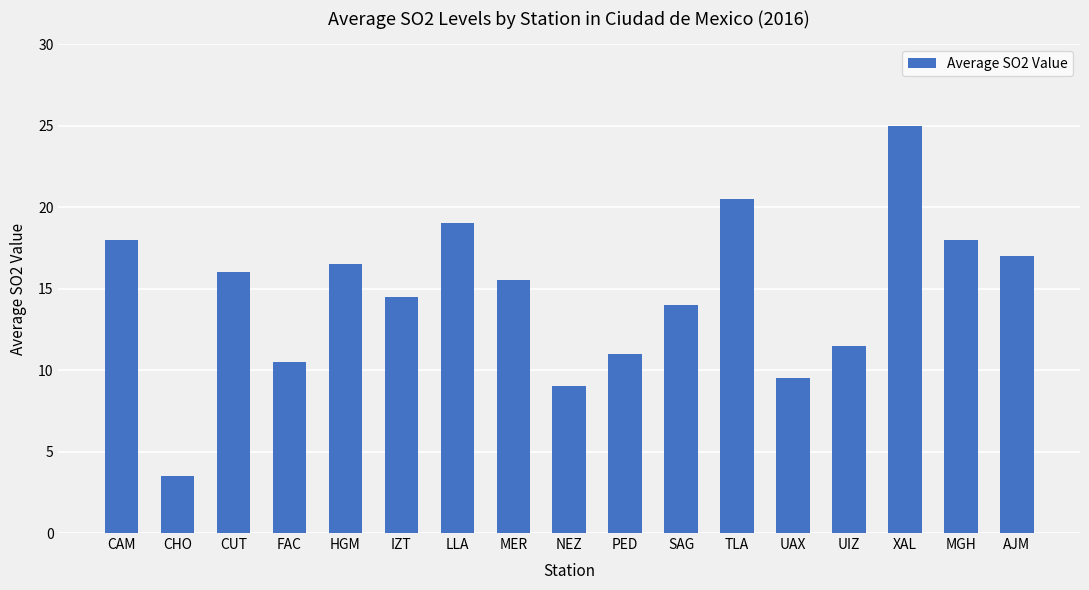

The chart shows a value of 16.8 at UIZ. True or false?

False